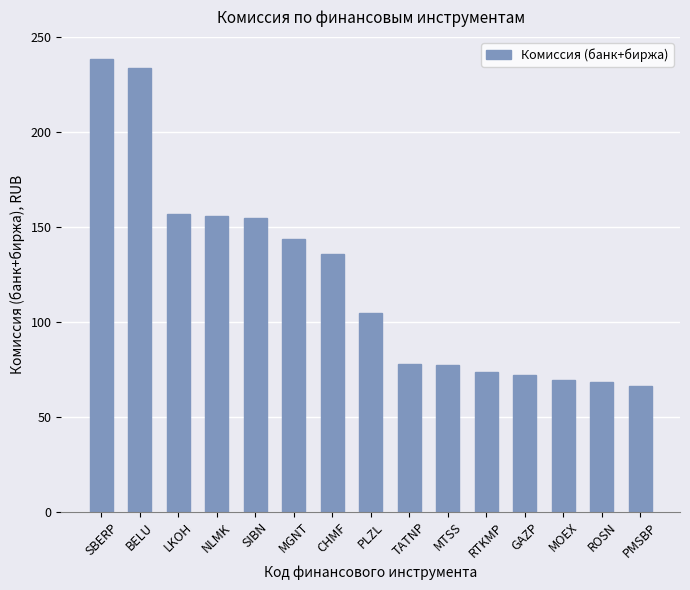

What is the label of the 6th bar from the right?

MTSS